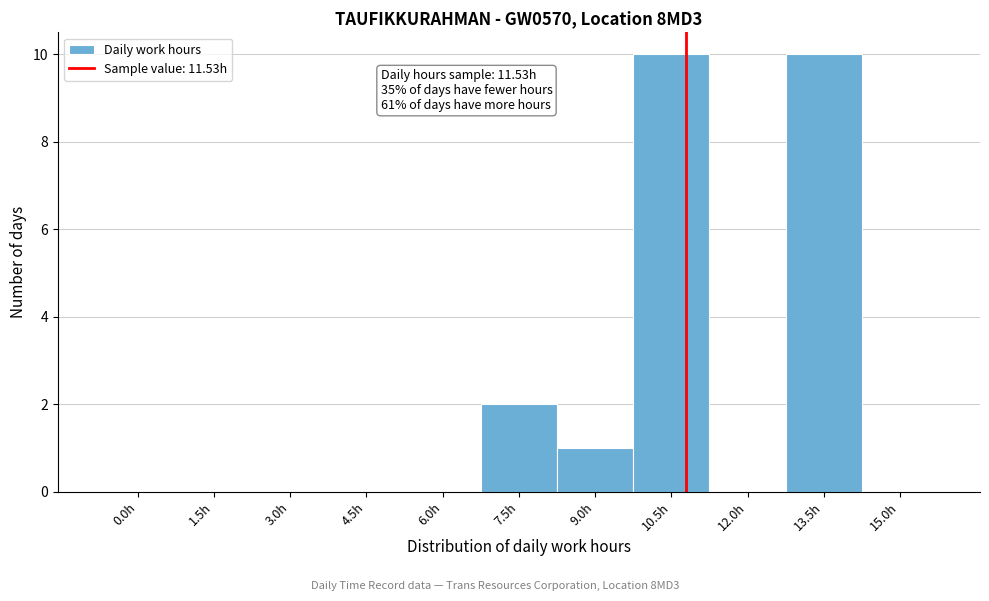

Reading right to left, transcribe all the data shown in this chart.

15.0h=0	13.5h=10	12.0h=0	10.5h=10	9.0h=1	7.5h=2	6.0h=0	4.5h=0	3.0h=0	1.5h=0	0.0h=0